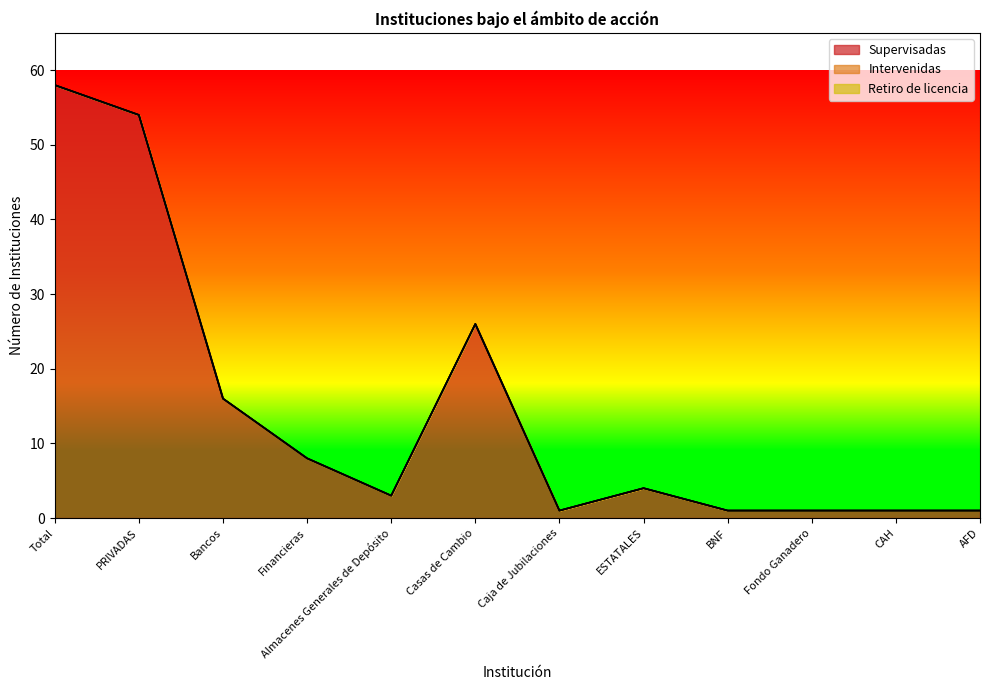

Which category has the lowest value in the Intervenidas series?

Total